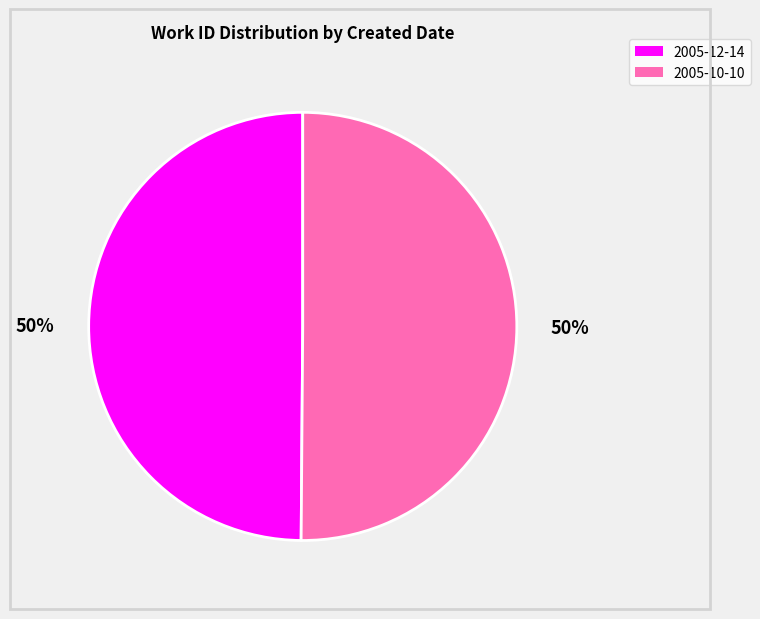

To the nearest percent, what portion does 2005-10-10 represent?

50%